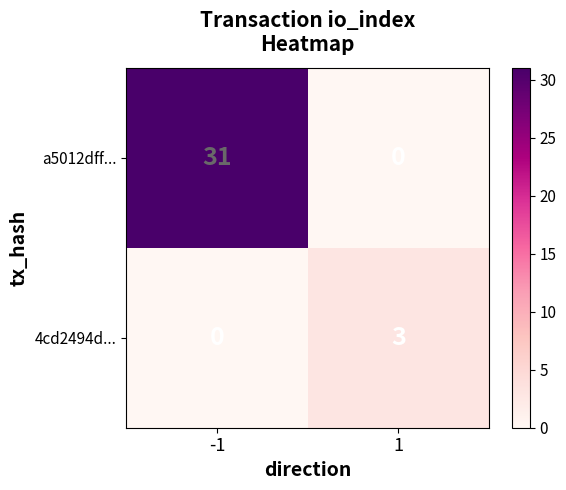

How many data points in 4cd2494d... are less than 3?

1